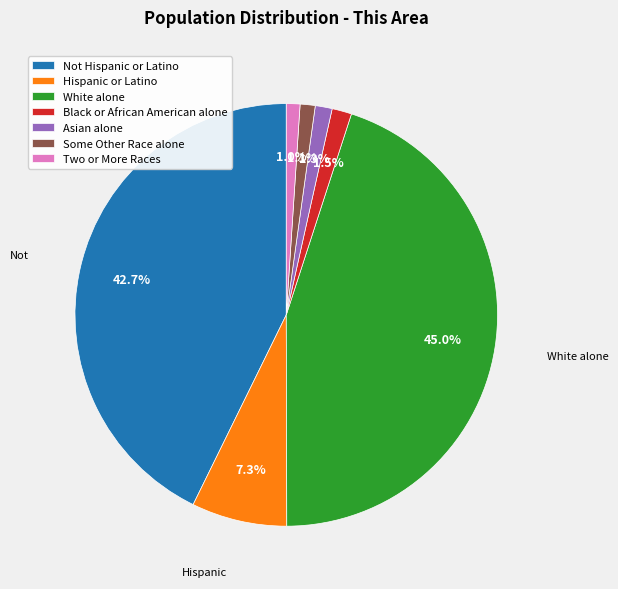

Count the number of slices in the pie.

7